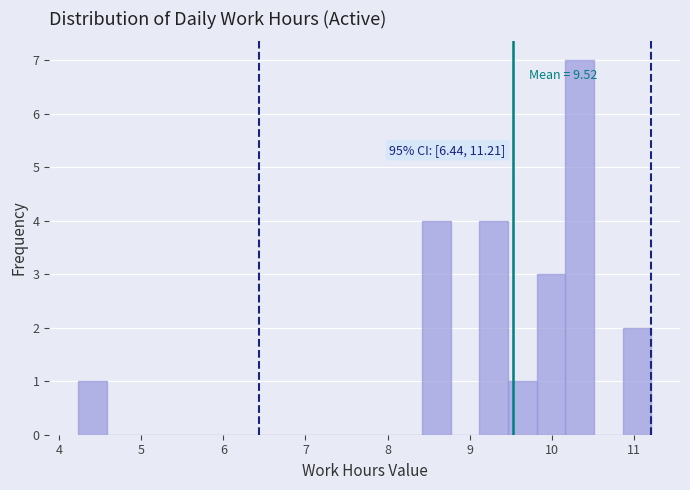

Around what value on the x-axis is the tallest bar? Give the approximate position of its centre, as read against the axis.

10.3